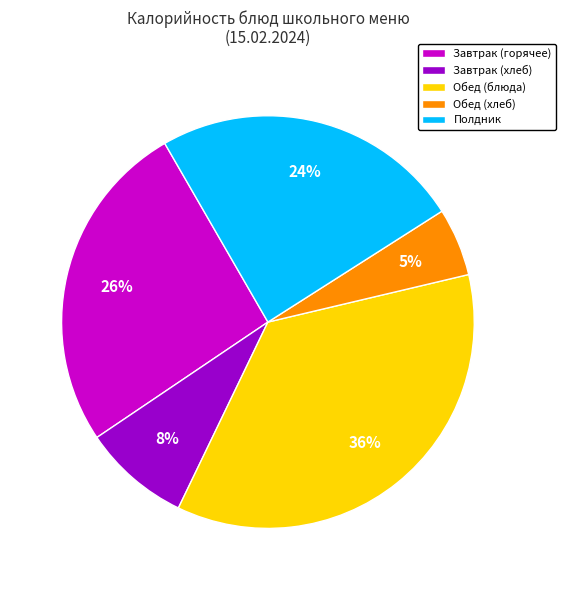

Is Обед (блюда) the majority of the pie?

No